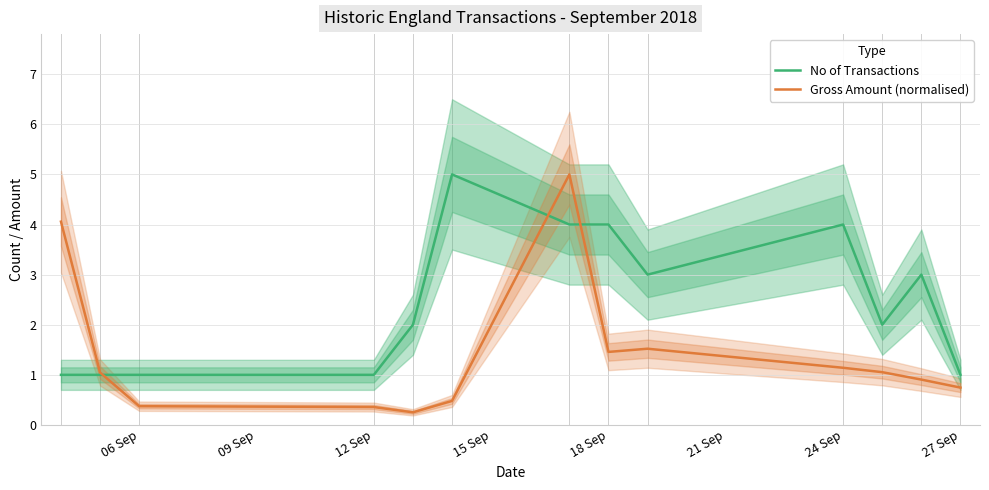

The value of Gross Amount (normalised) at 12 Sep is 0.4. True or false?

True